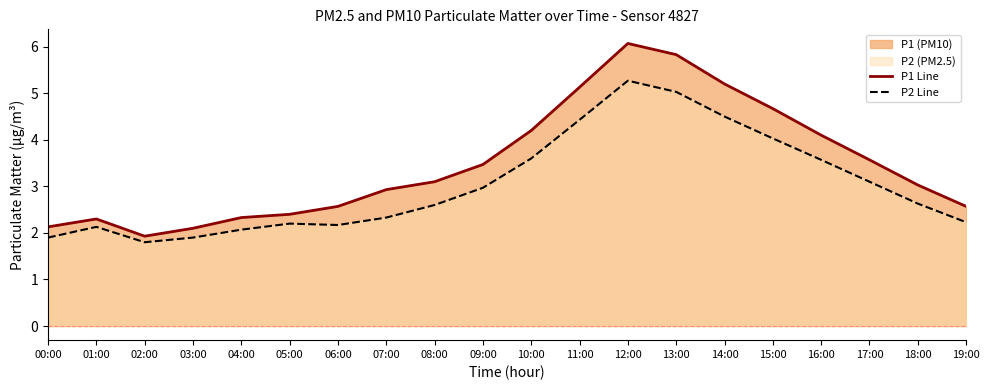

How many lines are shown in the chart?

2